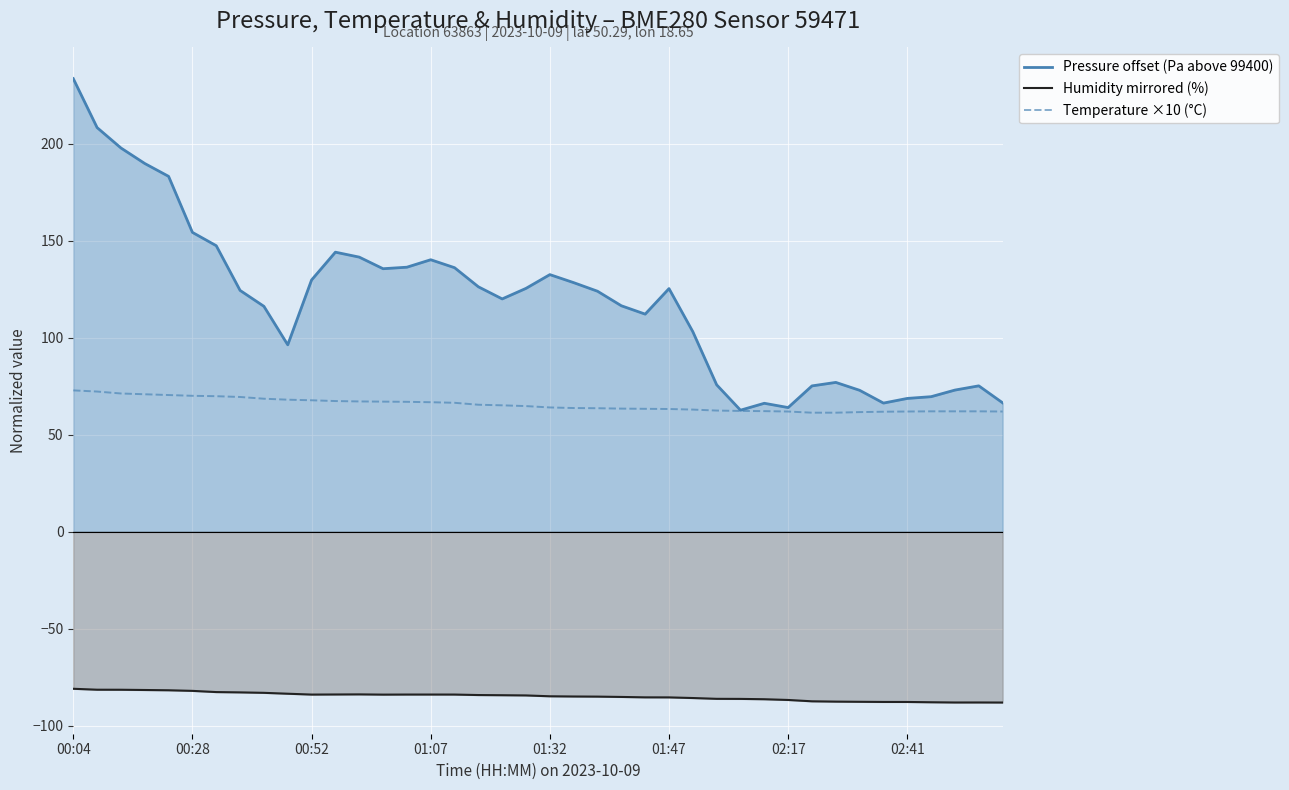

At which category is the sum across all series the highest?

00:04